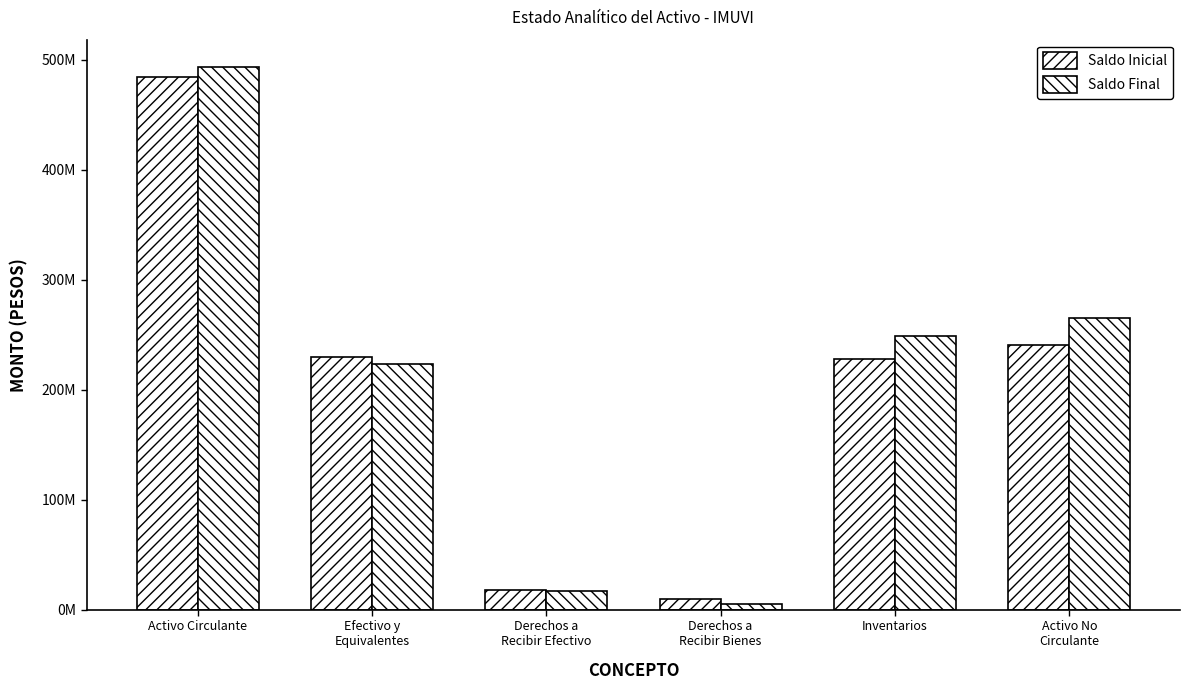

Does the chart contain stacked bars?

No